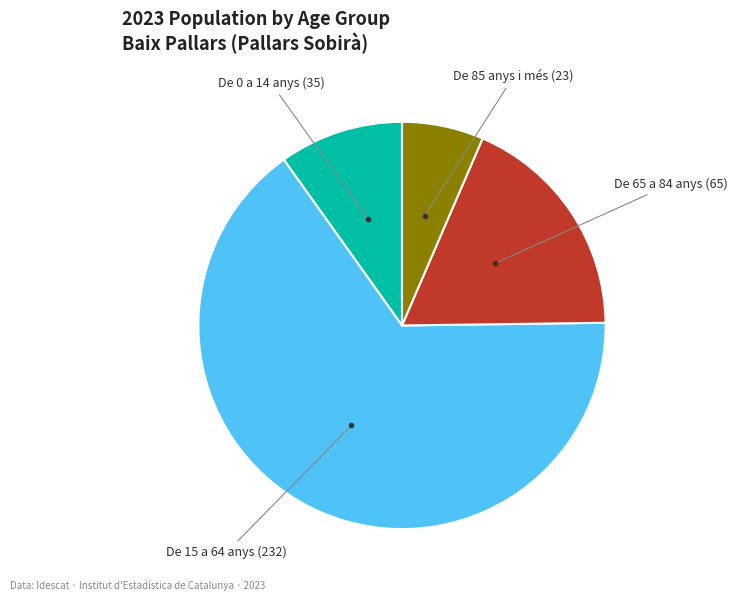

Is there any slice that represents more than half of the pie?

Yes